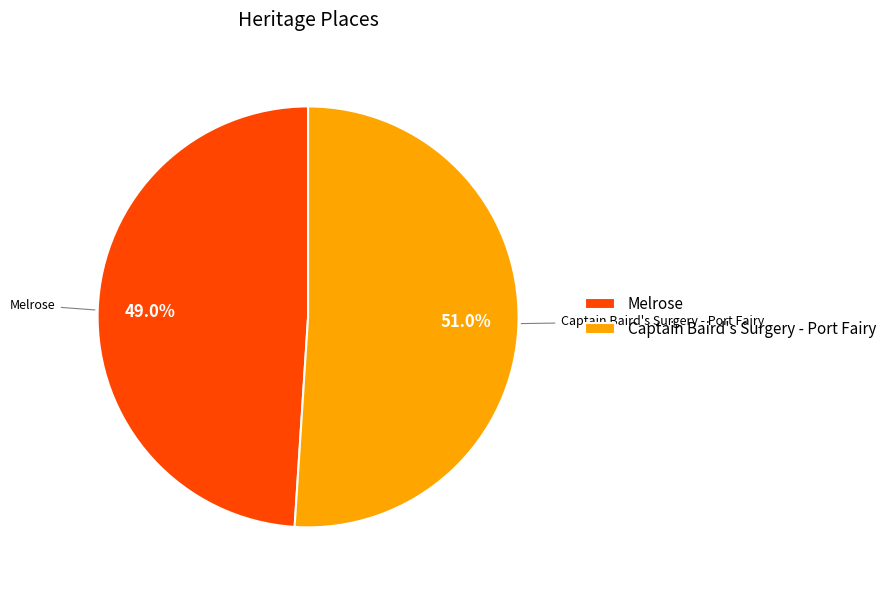

What percentage do Melrose and Captain Baird's Surgery - Port Fairy together represent?

100.0%